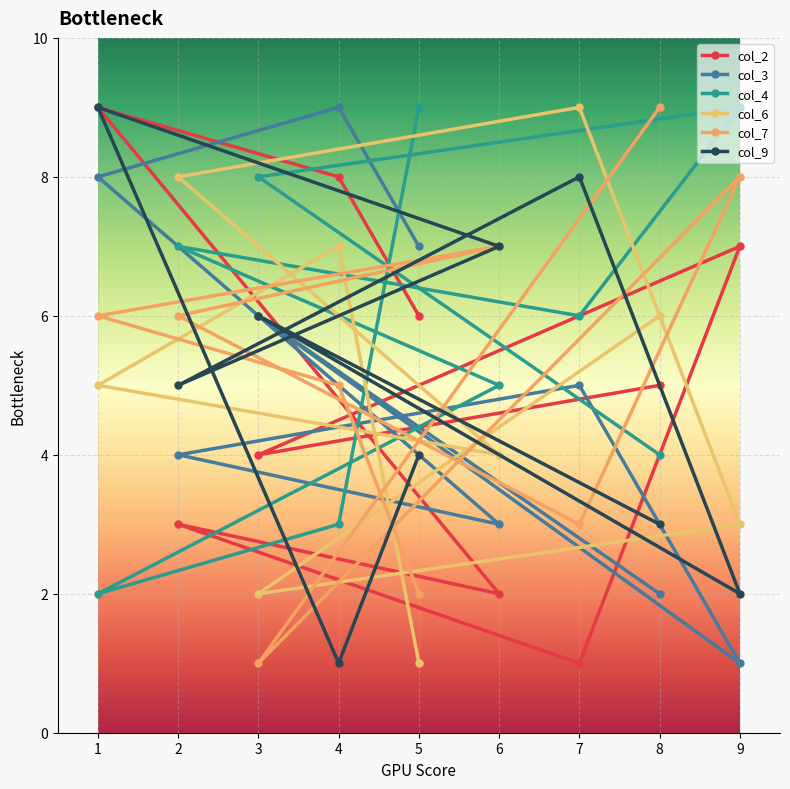

What is the sum of the col_9 values at 3 and 8?

9